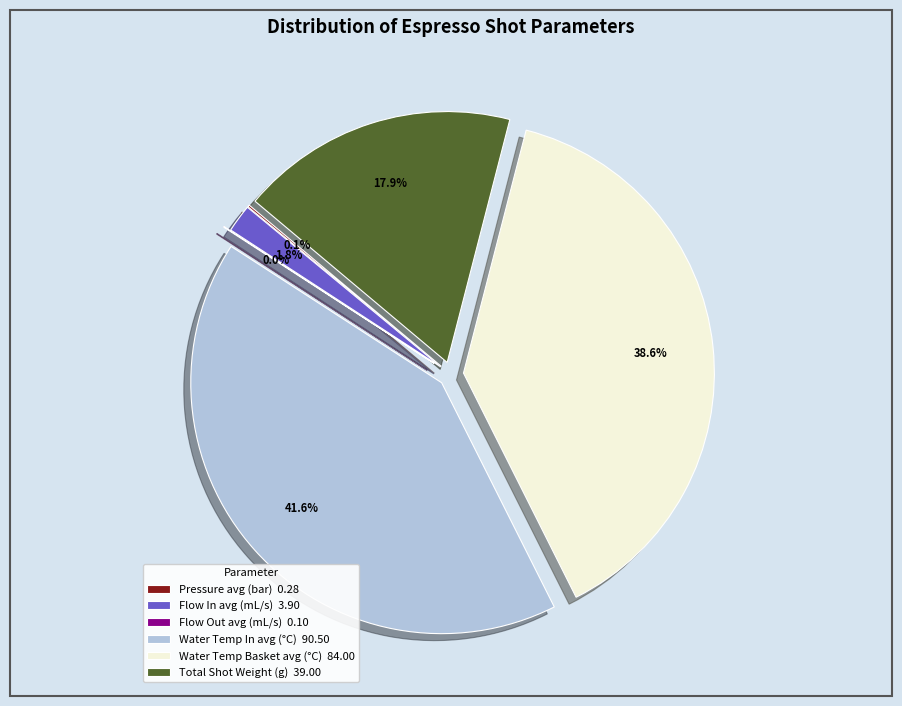

Does water_temperature_basket account for over 50% of the chart?

No